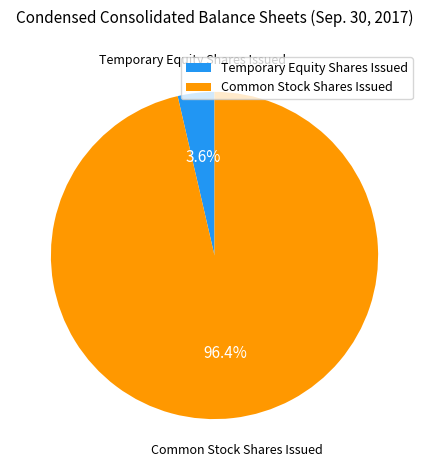

Is there a majority slice in this chart?

Yes